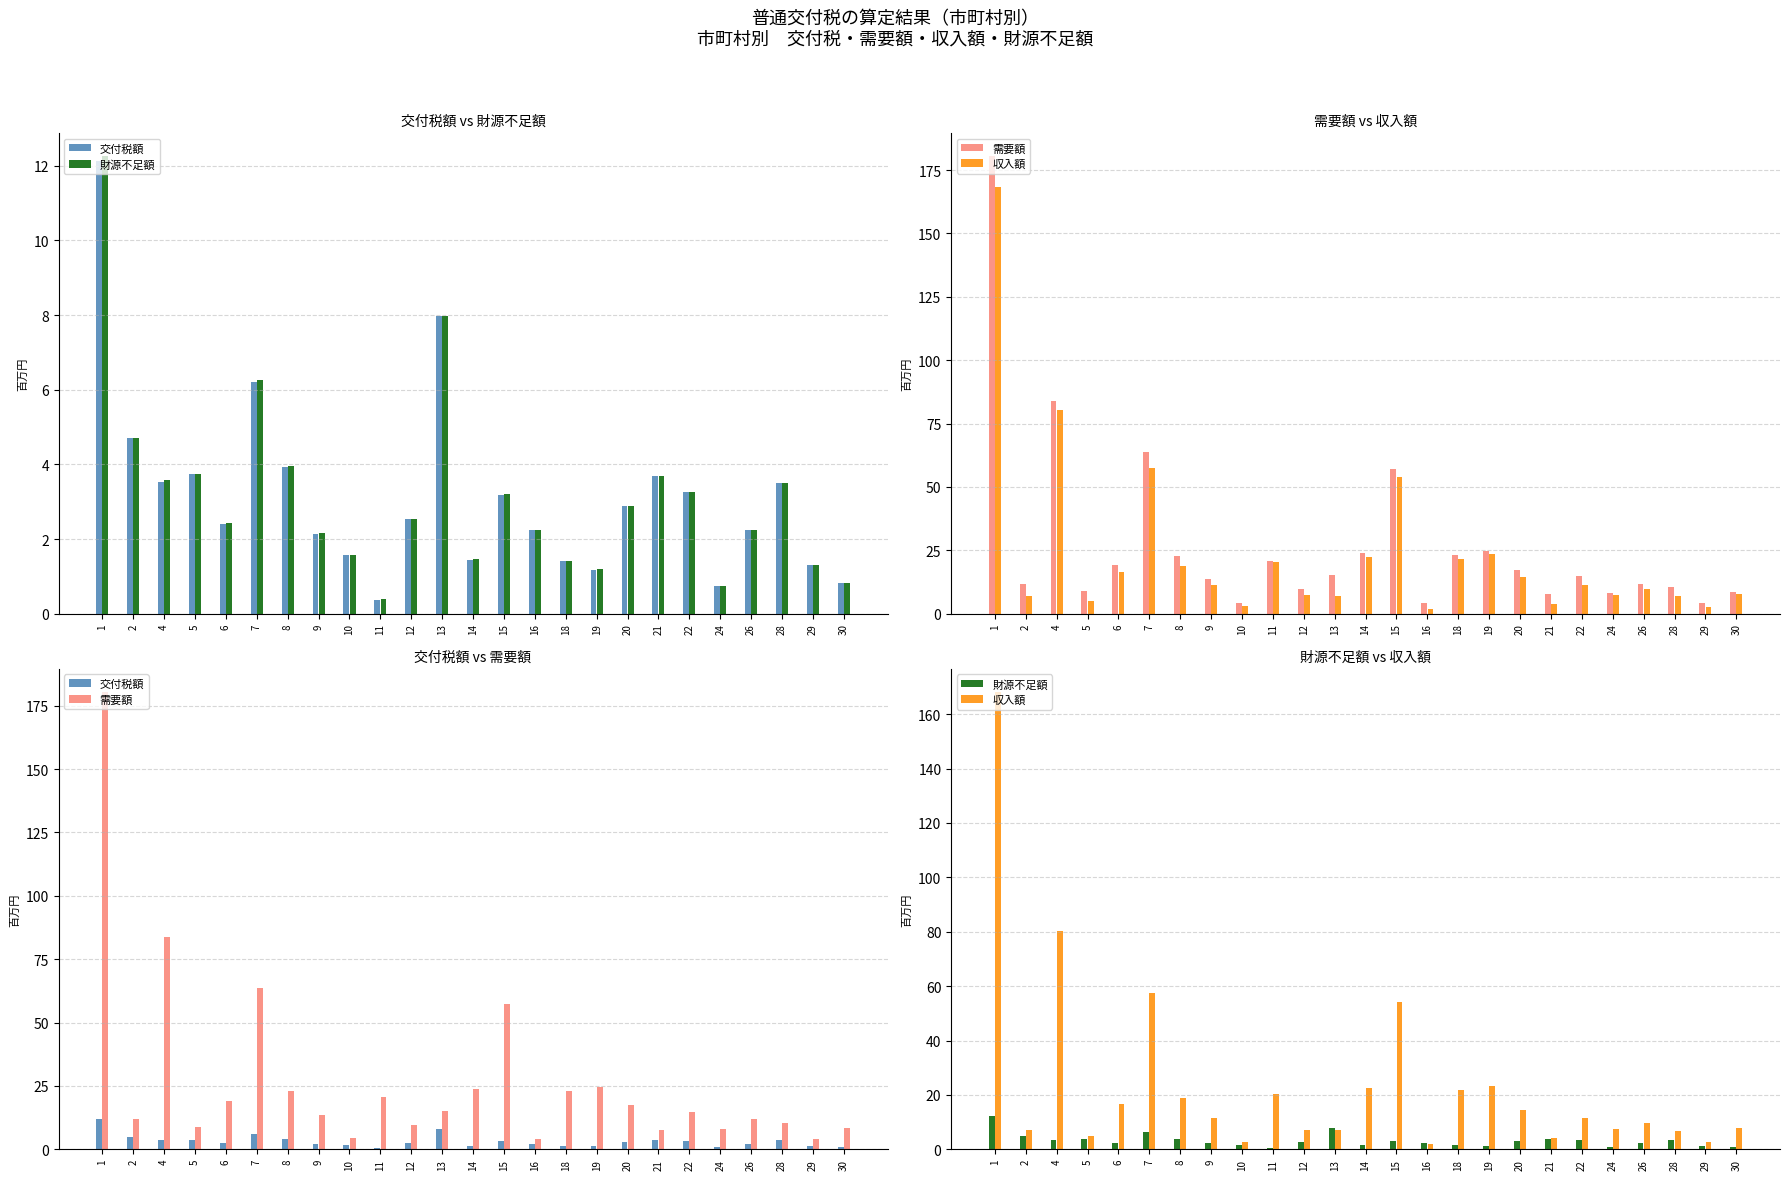

Is it true that 財源不足額 equals 5.2 at 20?

False